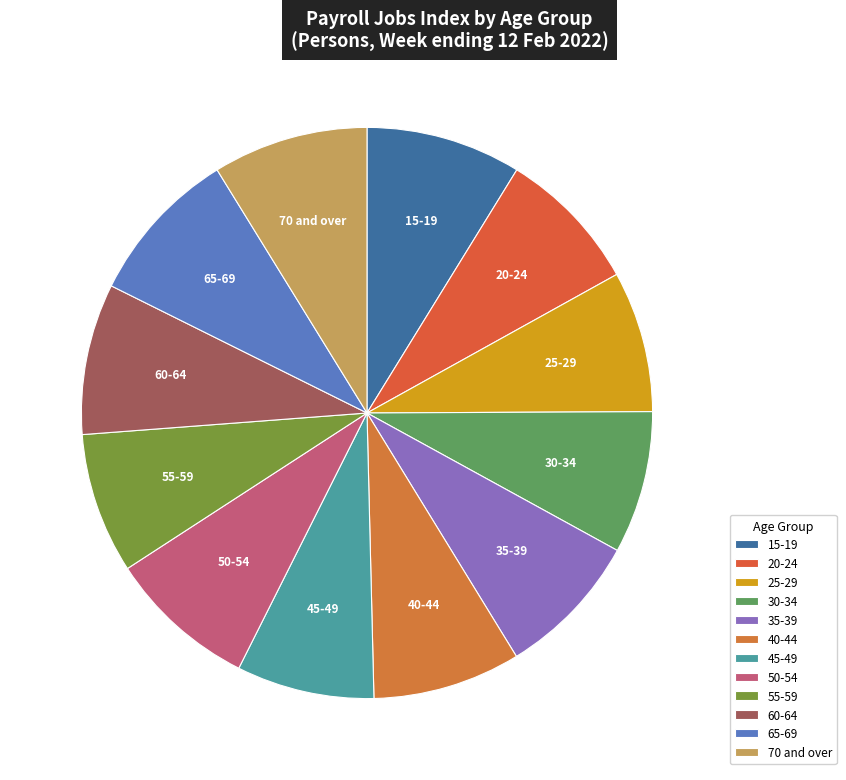

How many slices are in this pie chart?

12